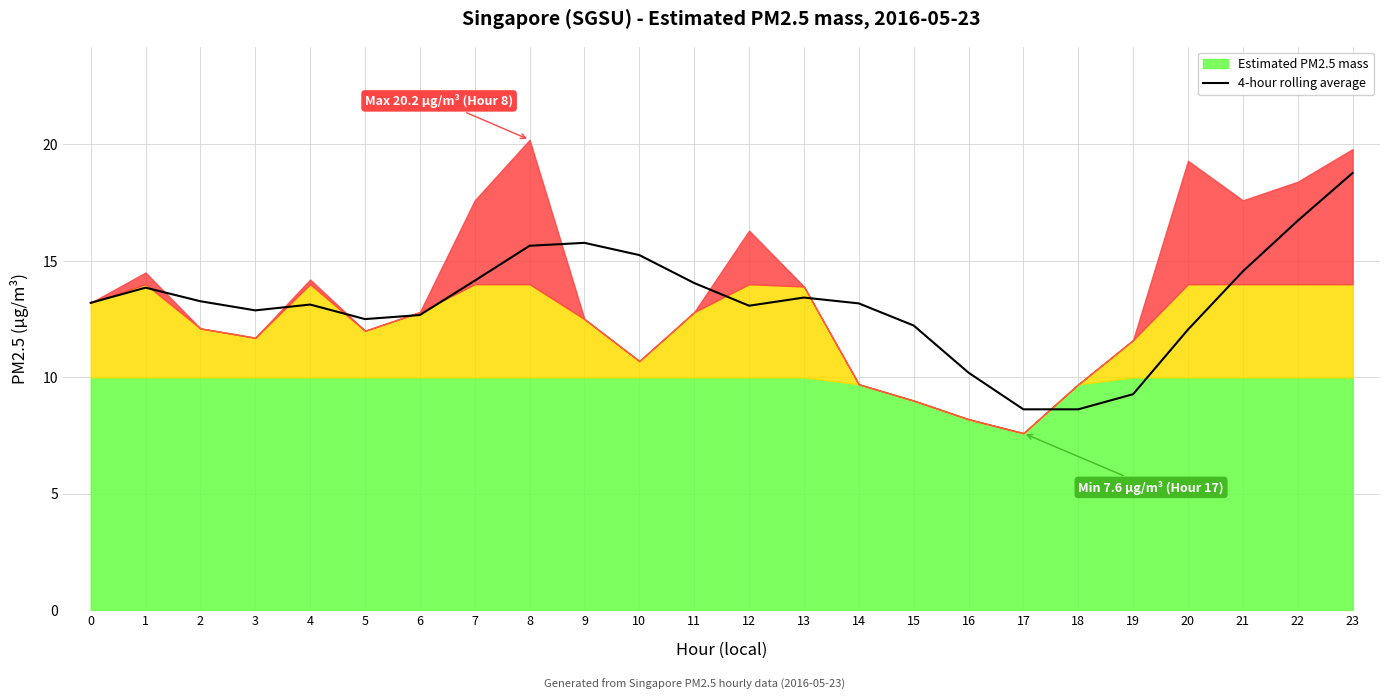

What is the lowest value of the 4-hour rolling average series?

8.6